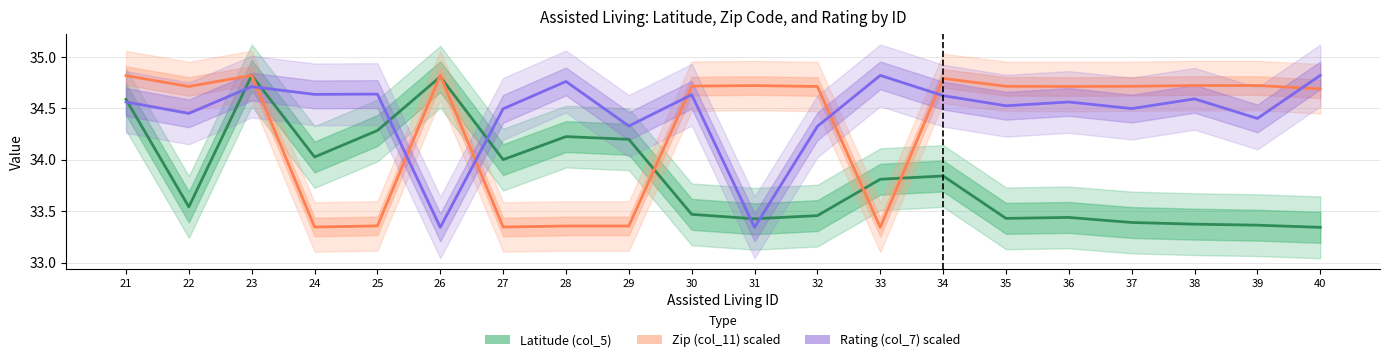

Is it true that Zip (col_11) scaled equals 34.7 at 36?

True